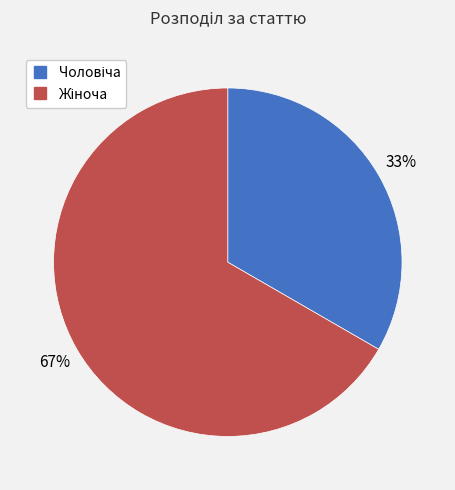

To the nearest percent, what is the average slice percentage?

50%